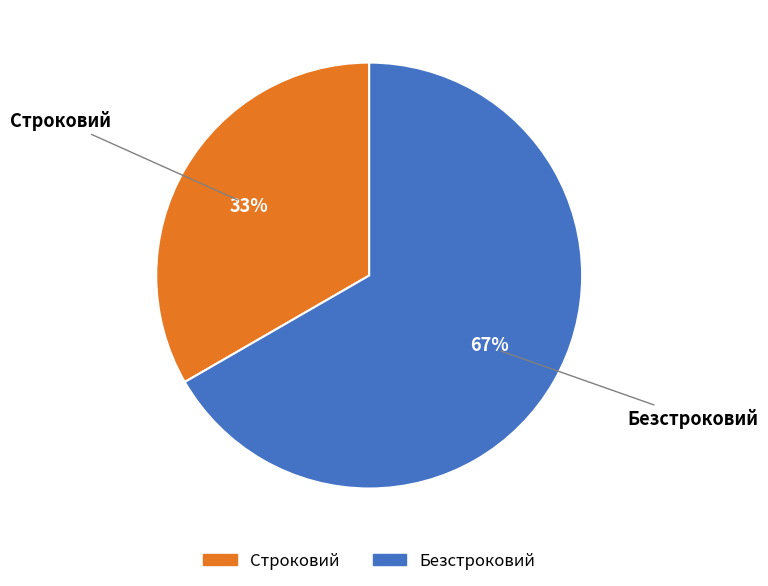

Does any single category account for the majority?

Yes